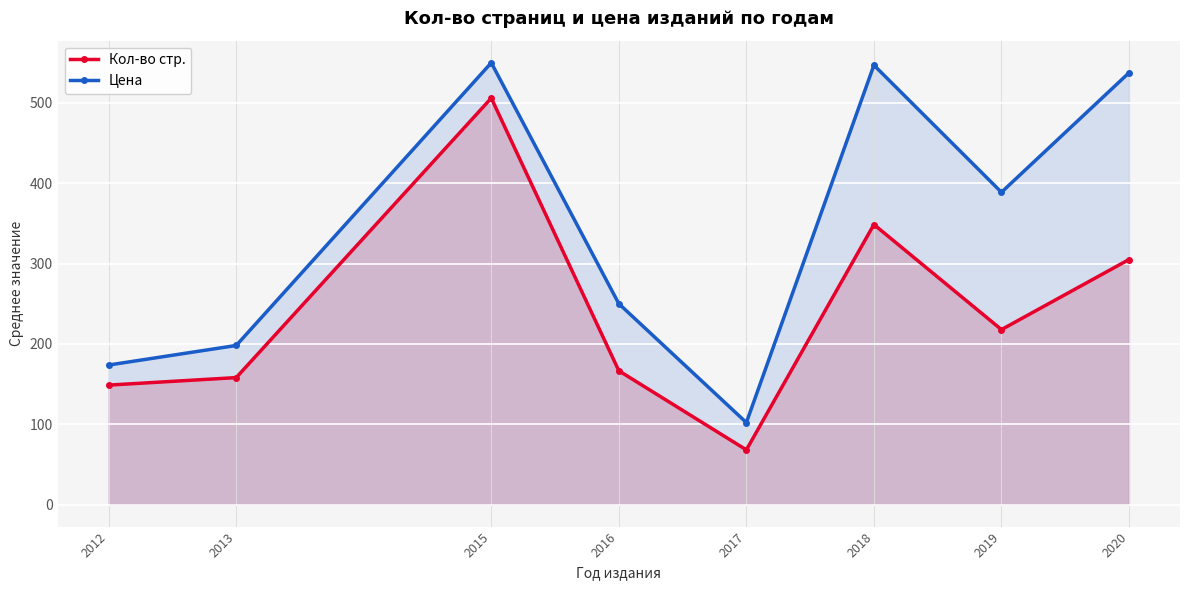

How many interior local valleys does the Кол-во стр. series have?

2